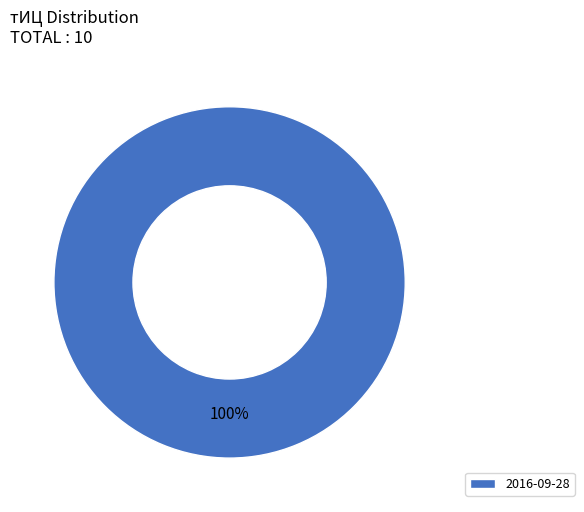

To the nearest percent, what percentage of the pie is 2016-09-28?

100%